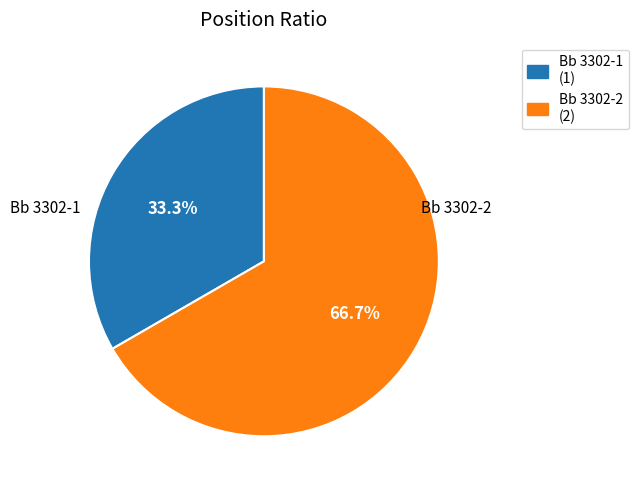

Which category has the smallest portion of the pie?

Bb 3302-1